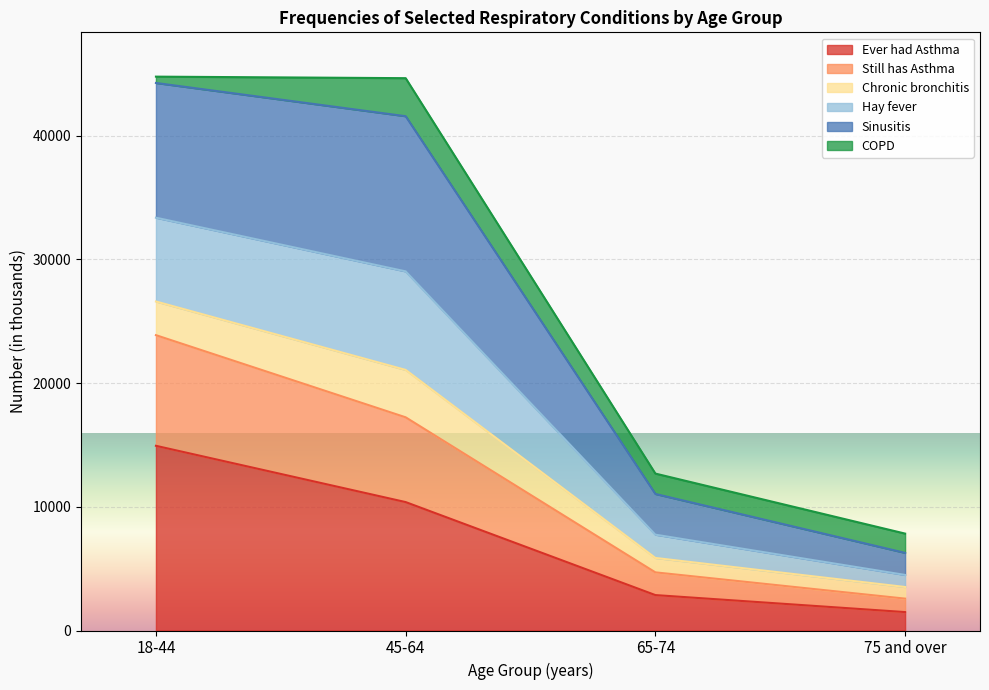

Is the value of Ever had Asthma at 75 and over greater than the value of Hay fever at 45-64?

No